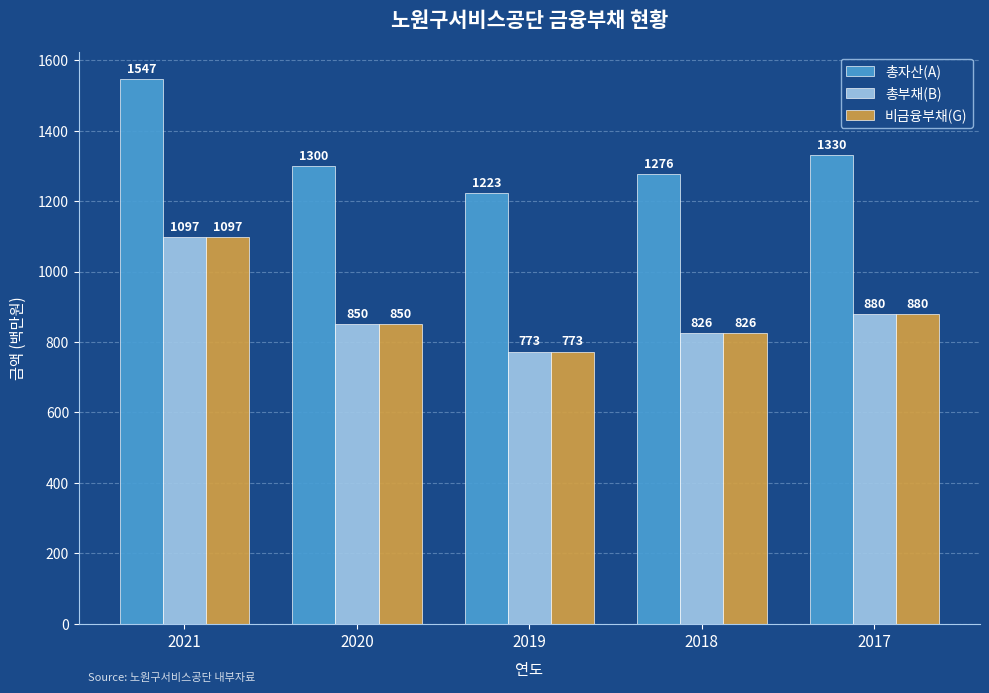

Is the value of 총부채(B) at 2019 greater than the value of 비금융부채(G) at 2017?

No